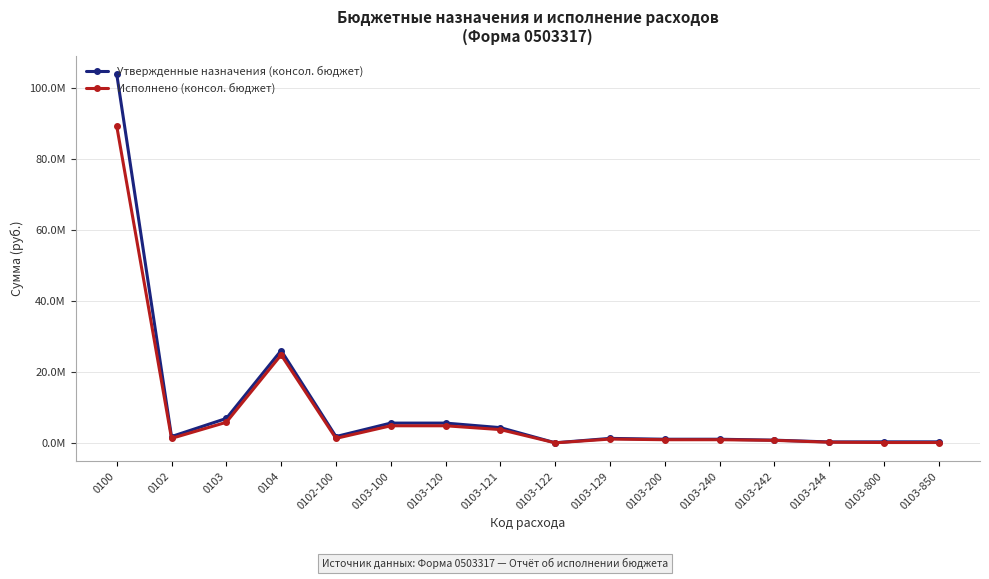

Is the value of Исполнено (консол. бюджет) at 0103-120 greater than the value of Утвержденные назначения (консол. бюджет) at 0103-122?

Yes